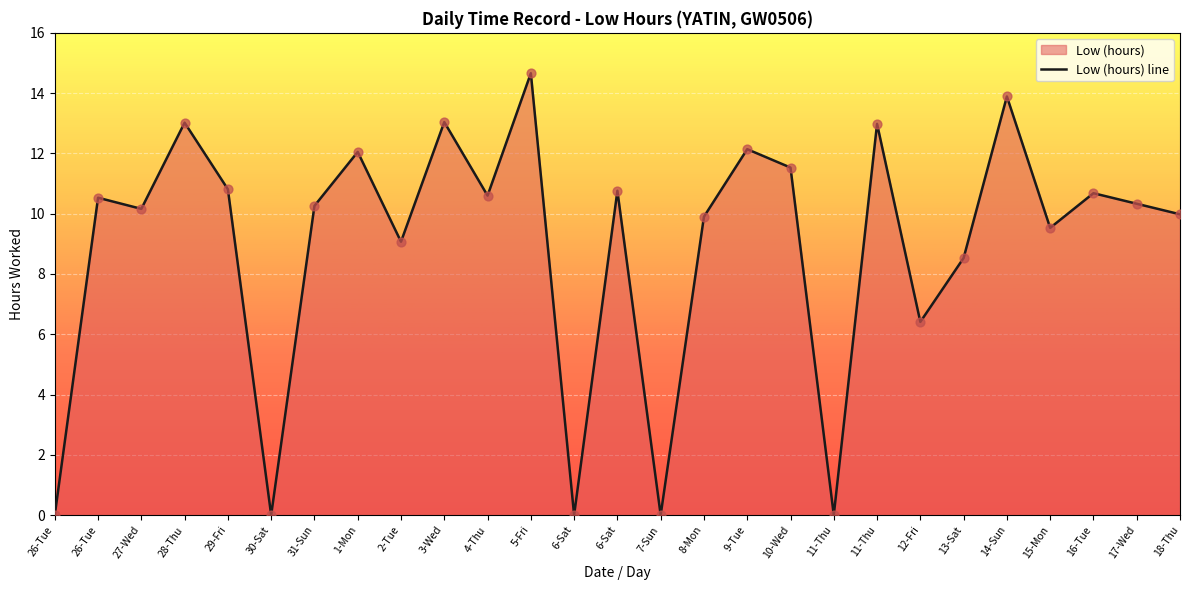

Between 16-Tue and 13-Sat, which is larger?

16-Tue